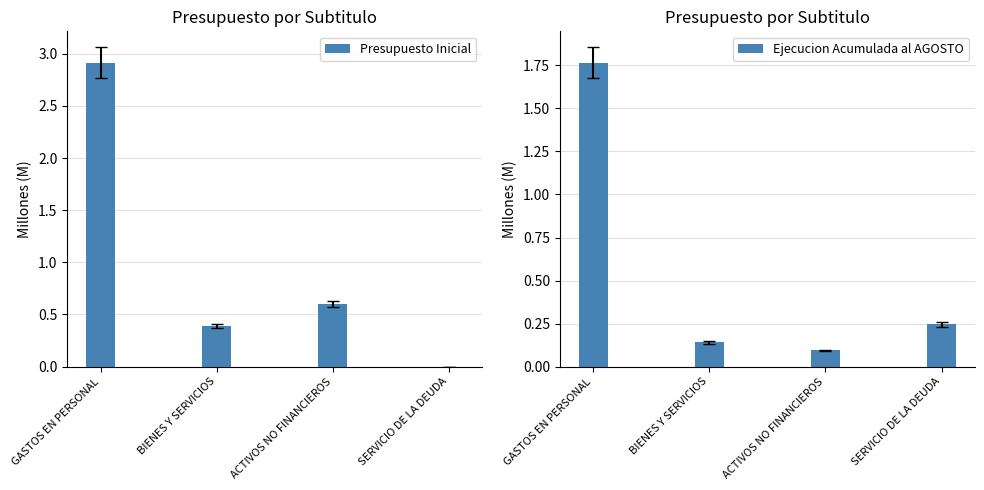

Which category has the lowest value in the Presupuesto Inicial series?

SERVICIO DE LA DEUDA